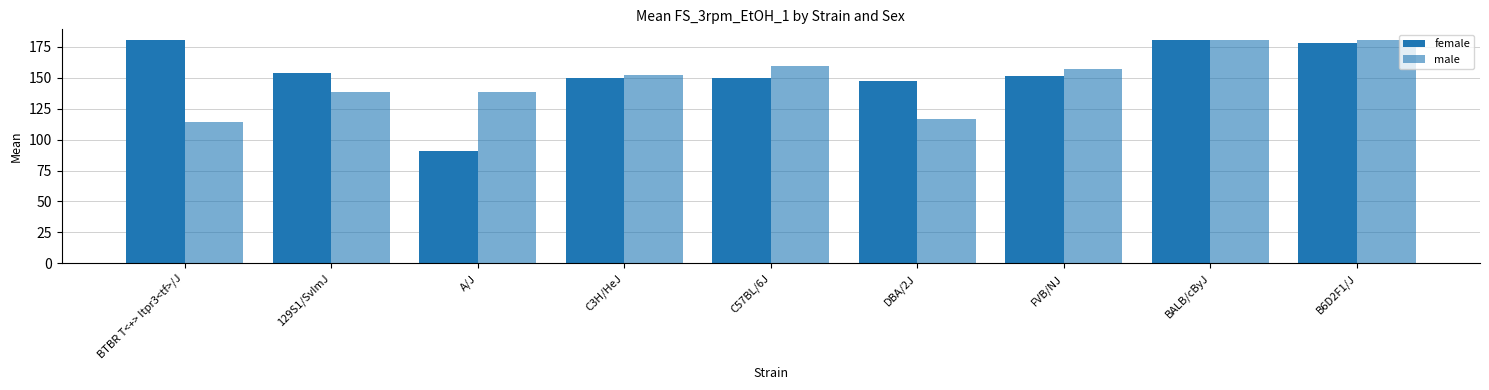

How many values in the male series are below 152?

4